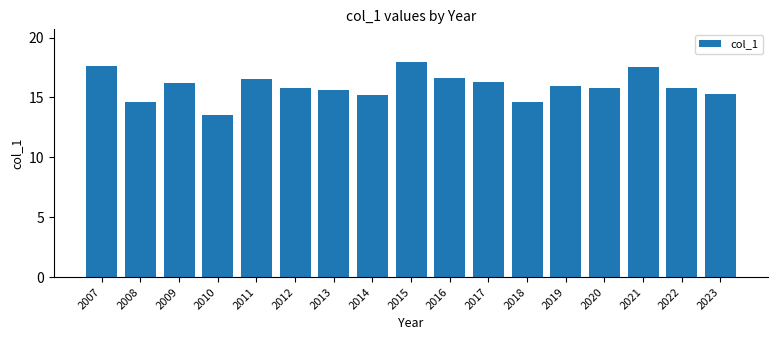

Does the chart contain any negative values?

No